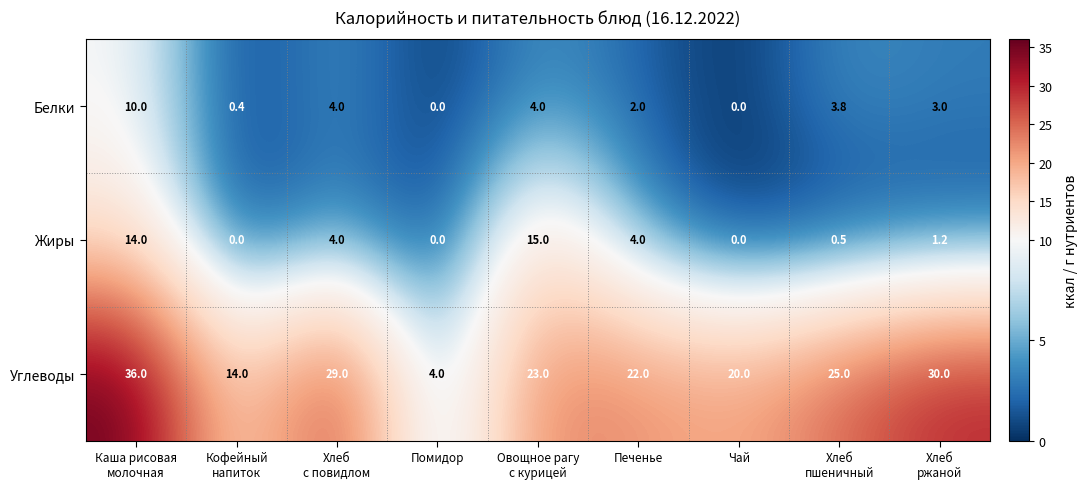

Reading left to right, extract all data points from this chart.

Белки: 10.0	0.4	4.0	0.0	4.0	2.0	0.0	3.8	3.0
Жиры: 14.0	0.0	4.0	0.0	15.0	4.0	0.0	0.5	1.2
Углеводы: 36.0	14.0	29.0	4.0	23.0	22.0	20.0	25.0	30.0